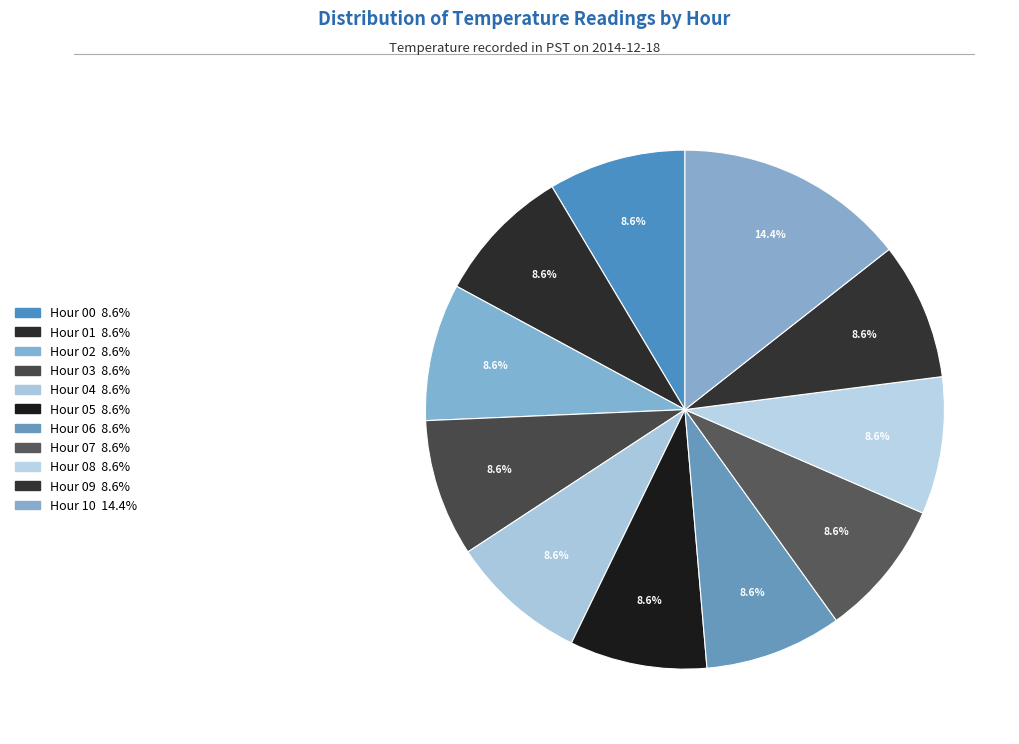

How many slices are in this pie chart?

11